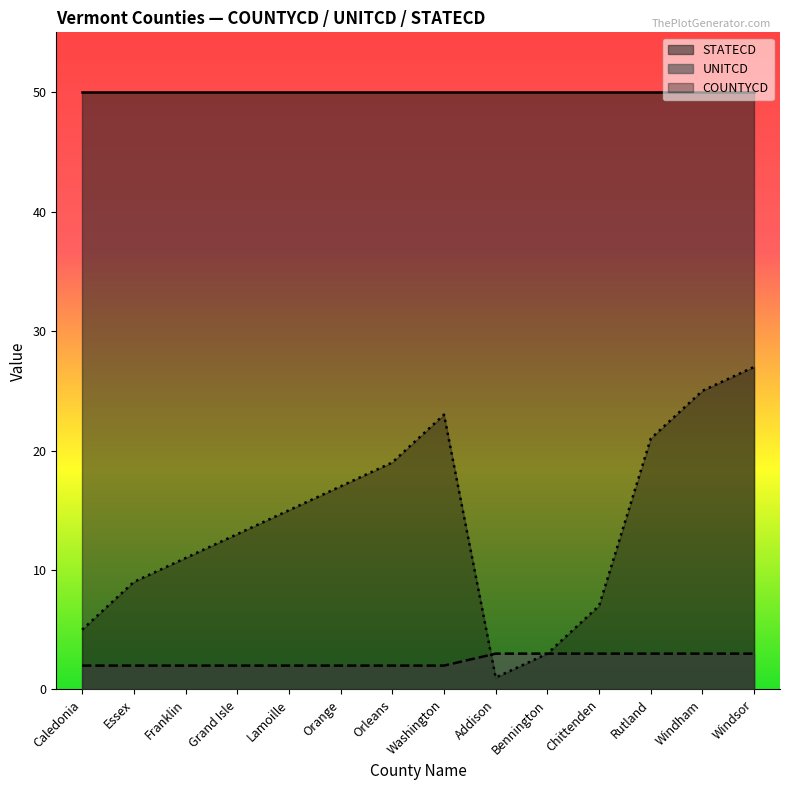

Which series has the largest range (max minus min)?

COUNTYCD